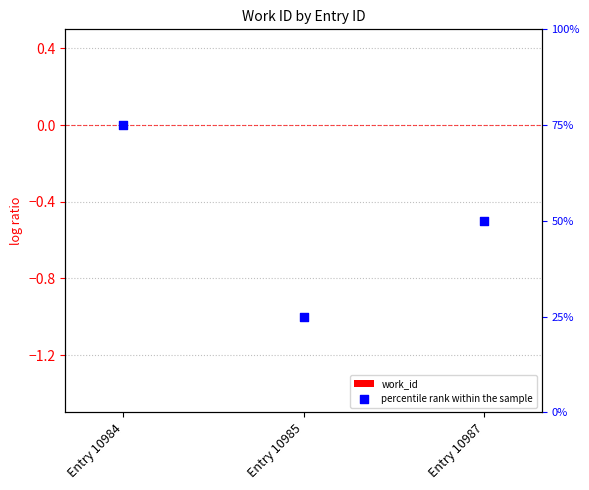

What are all the series names shown in the legend?

work_id, percentile rank within the sample